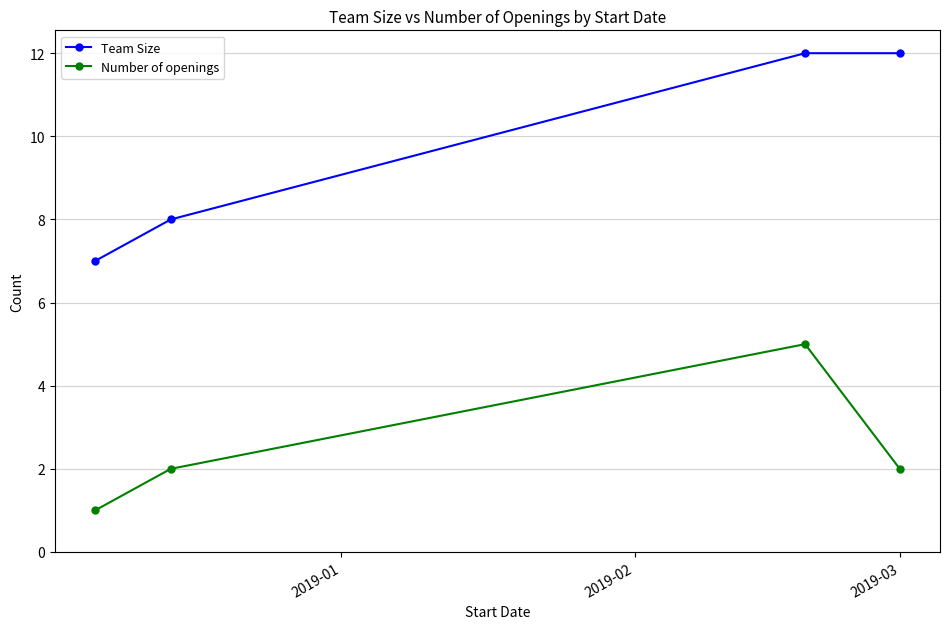

What is the difference between the maximum and minimum values in the Team Size series?

5